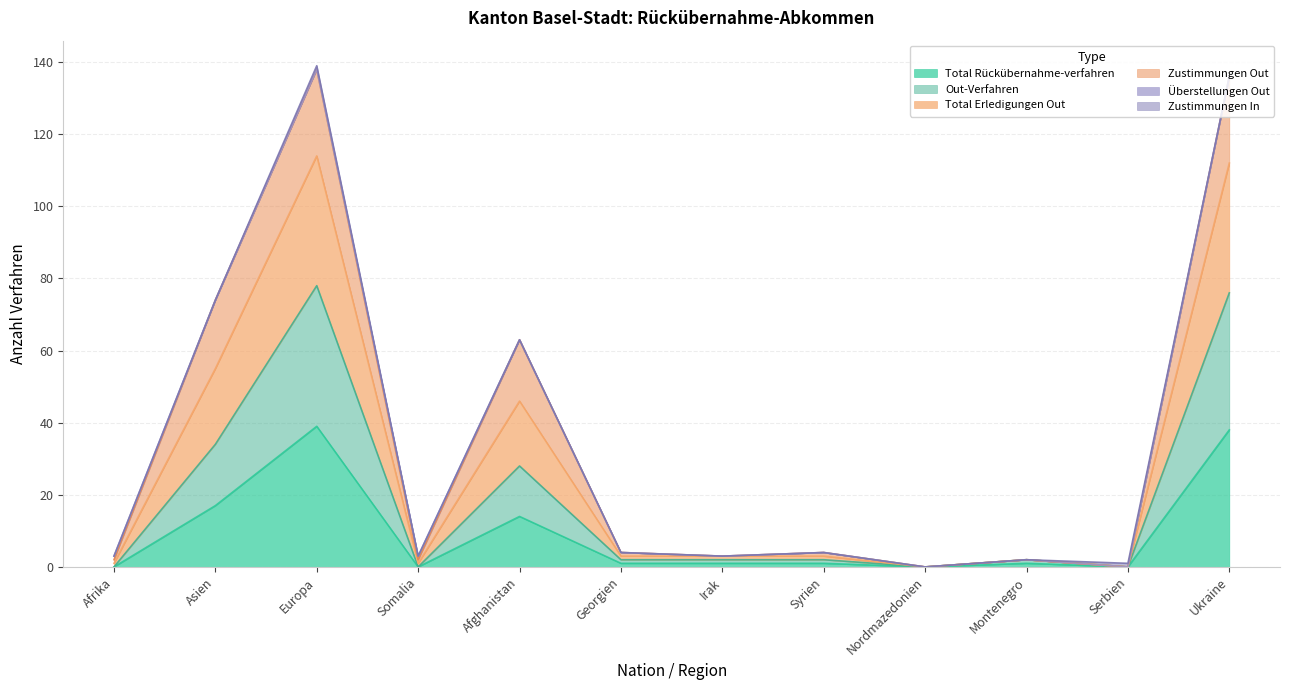

Which series changed the most between Afrika and Montenegro?

Out-Verfahren